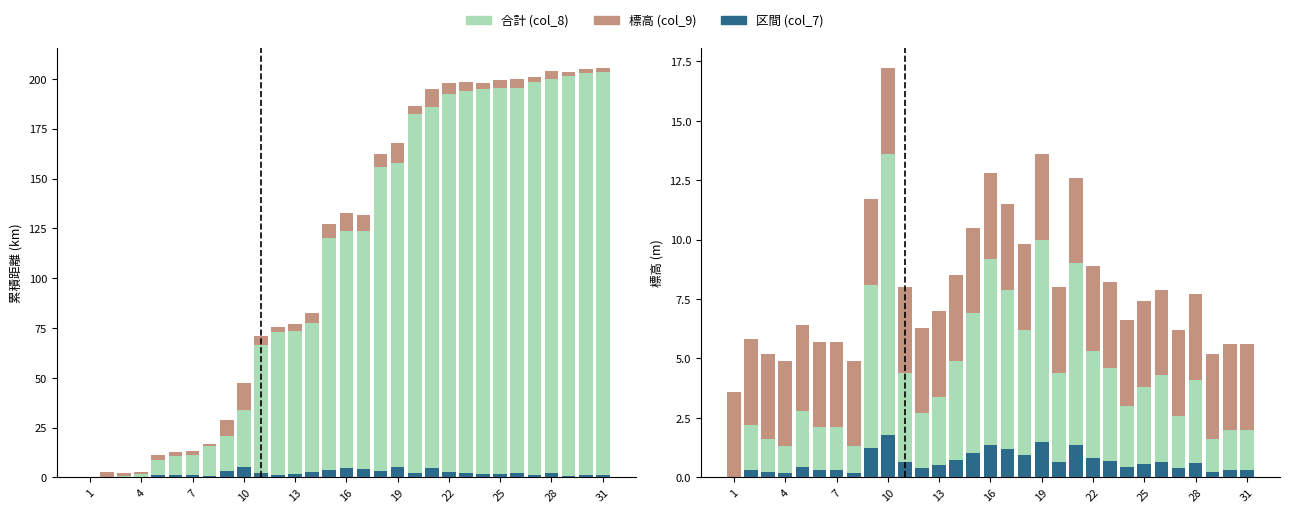

Where is 標高 (col_9) nearest to the value 6?

17